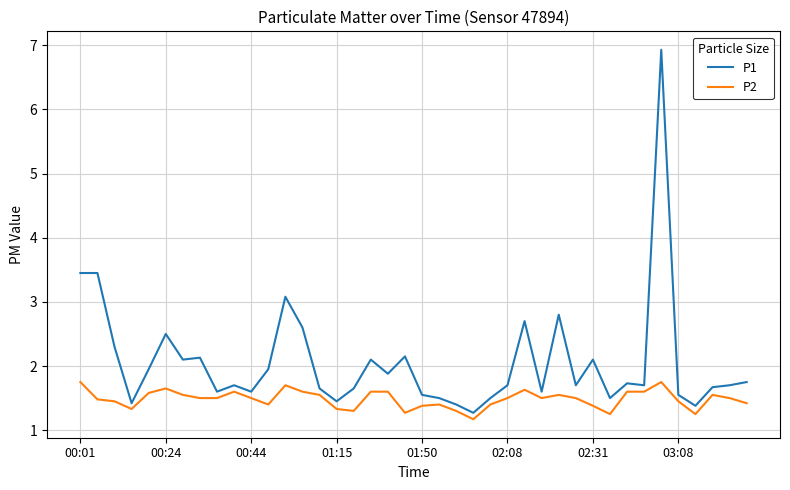

How many lines are shown in the chart?

2